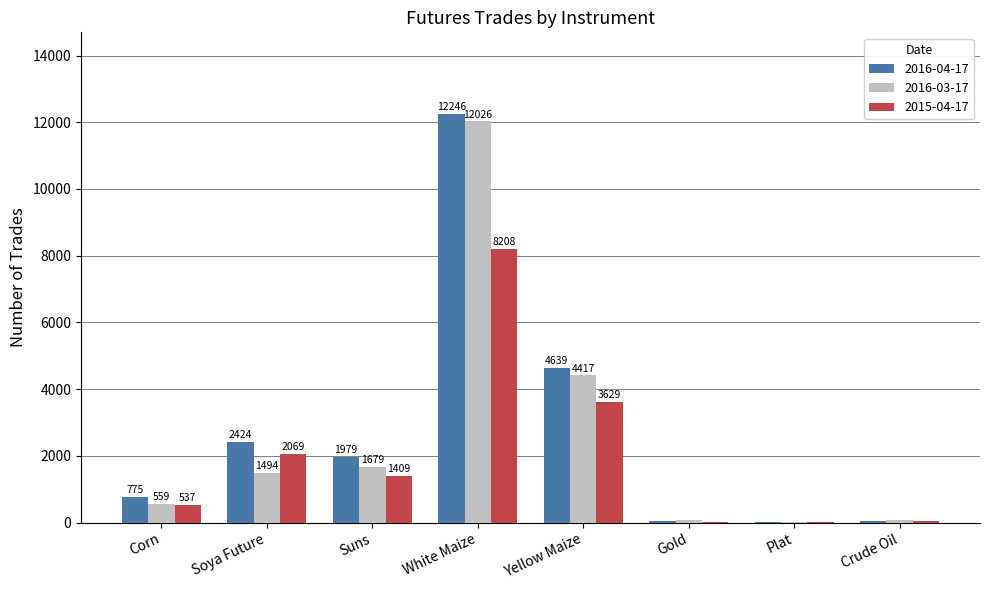

What is the maximum value for 2016-03-17?

12026